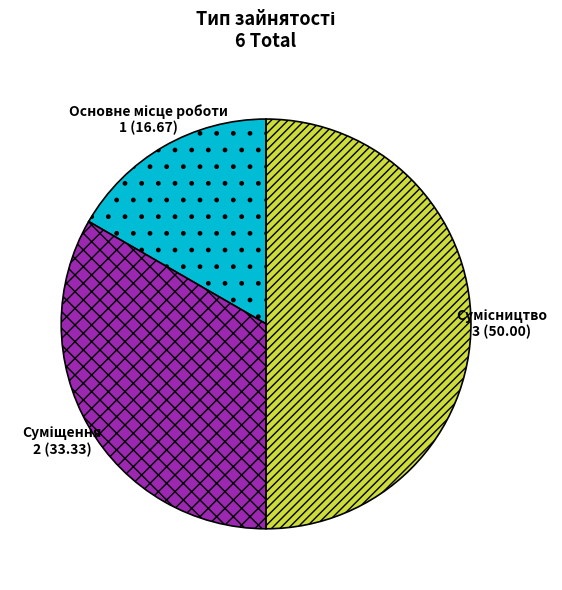

Which slice is the largest?

Сумісництво